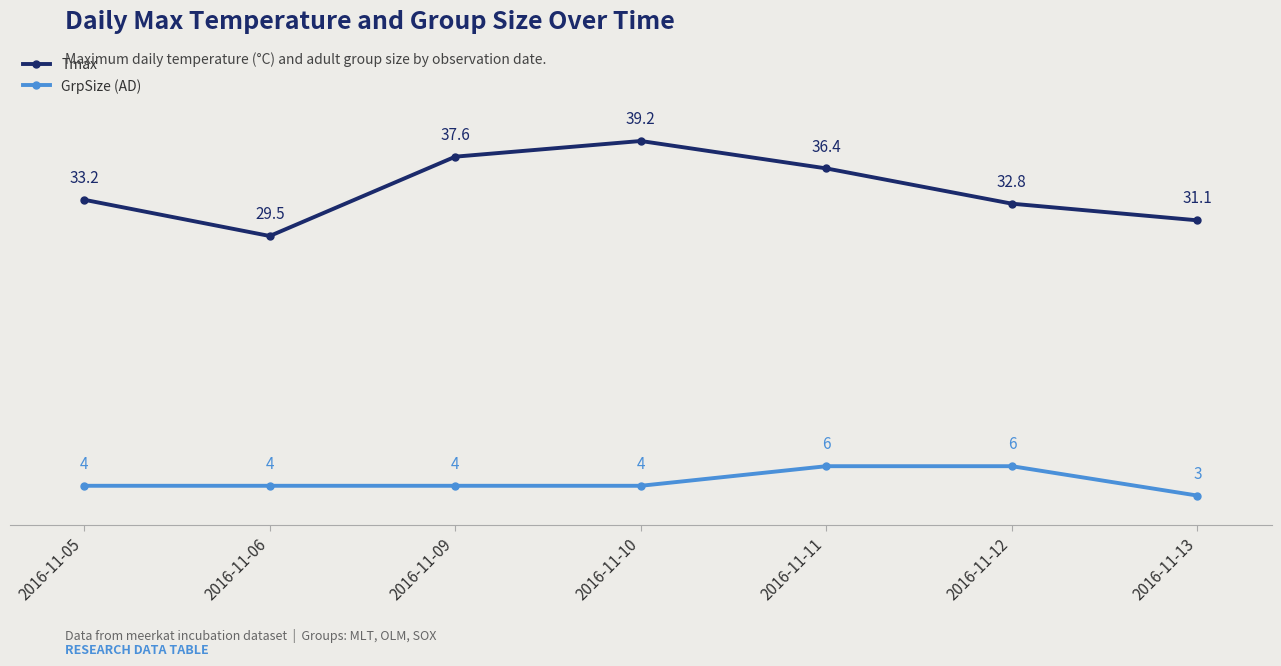

Rank the series at 2016-11-10 from highest to lowest value.

Tmax, GrpSize (AD)